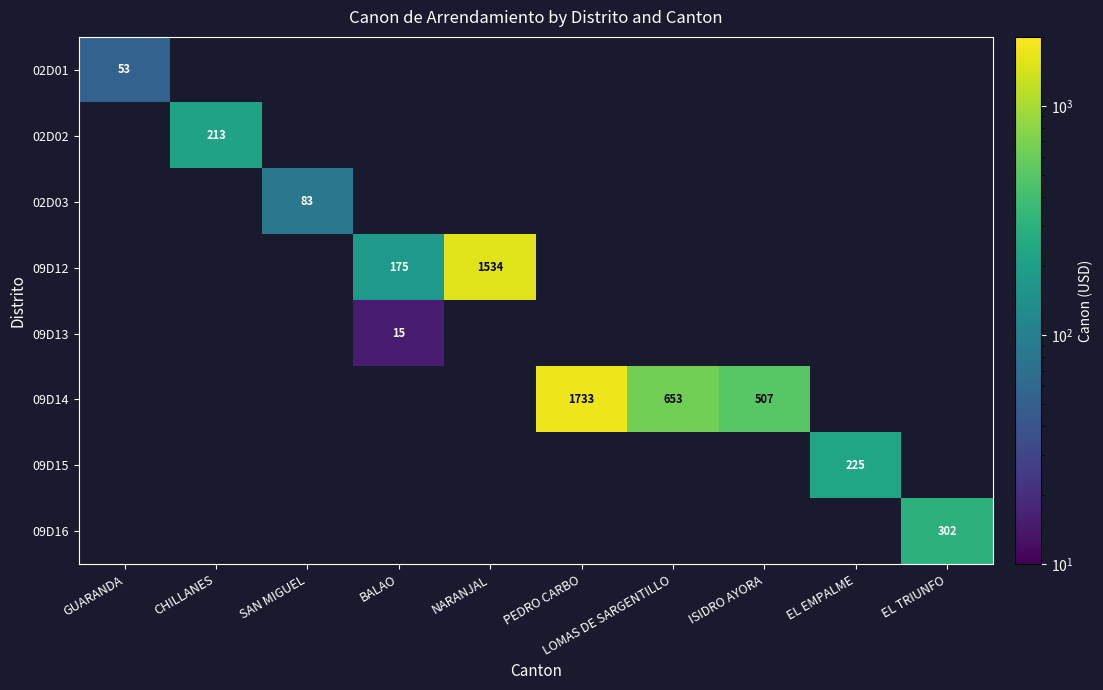

Which category has the lowest value across all series?

BALAO